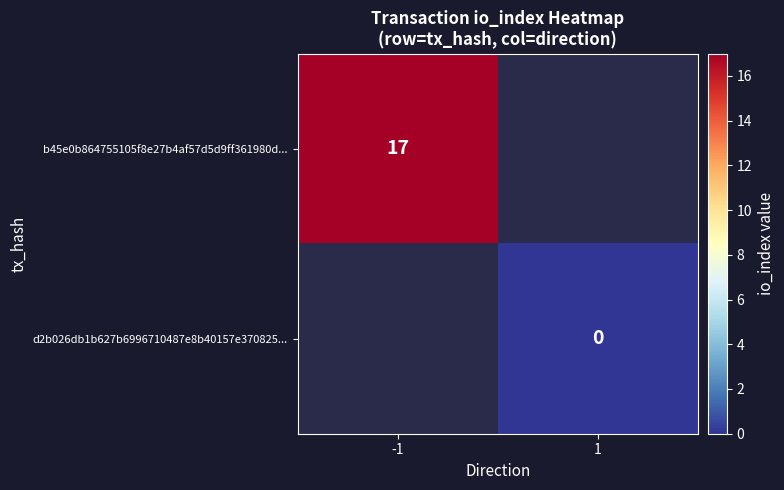

The value of b45e0b864755105f8e27b4af57d5d9ff361980d... at -1 is 17. True or false?

True